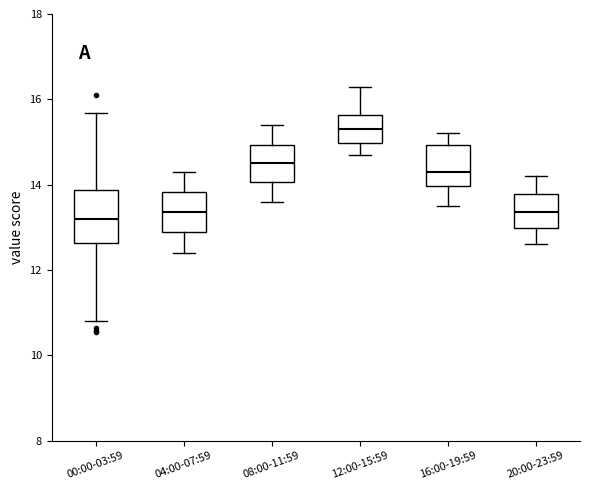

Which box is the tallest, from its lower edge to its upper edge?

00:00-03:59